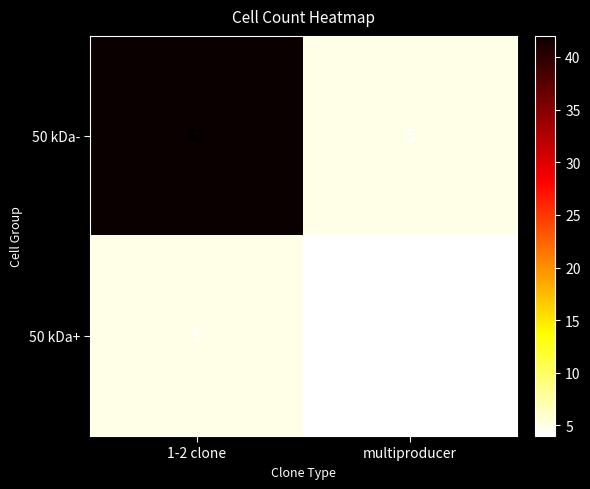

Reading left to right, what are all the values shown in this chart?

50 kDa-: 1-2 clone=42	multiproducer=5
50 kDa+: 1-2 clone=5	multiproducer=4